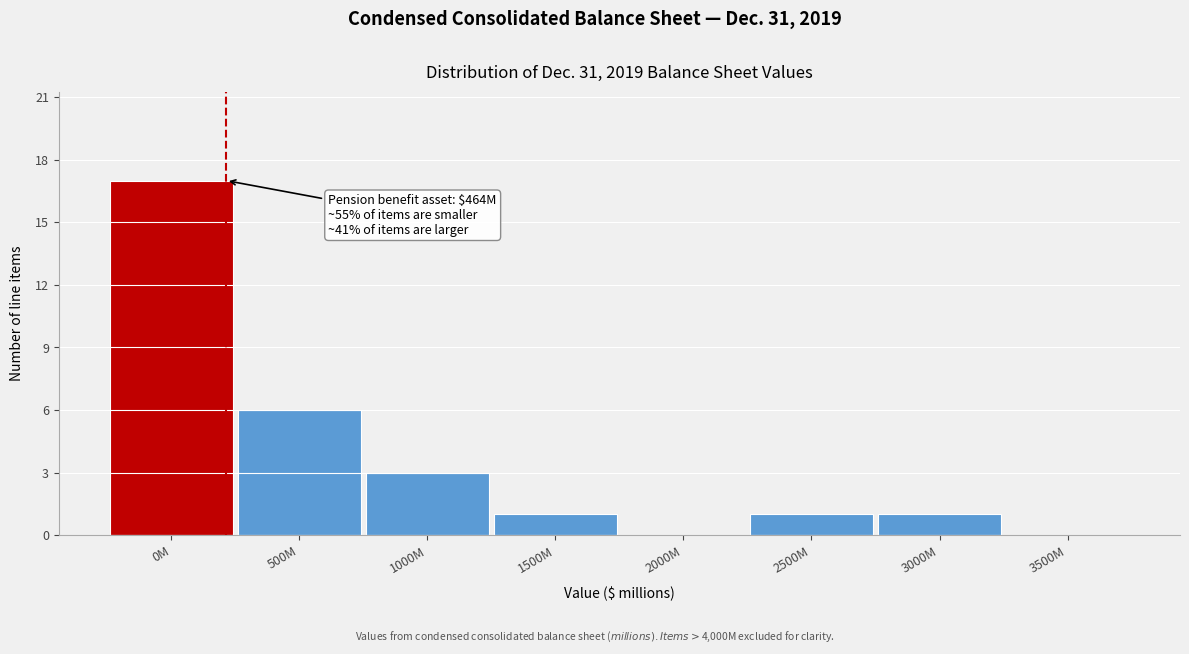

Reading left to right, extract all data points from this chart.

0M=17	500M=6	1000M=3	1500M=1	2000M=0	2500M=1	3000M=1	3500M=0